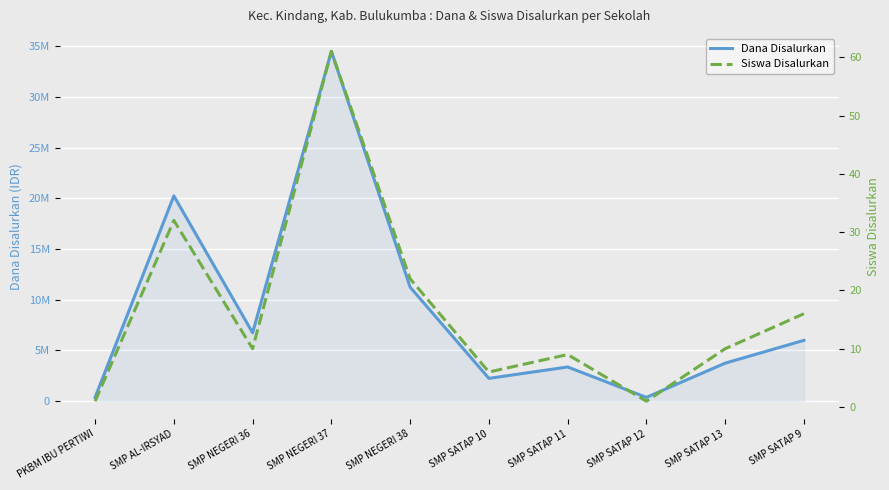

What position from the right is SMP SATAP 9?

1